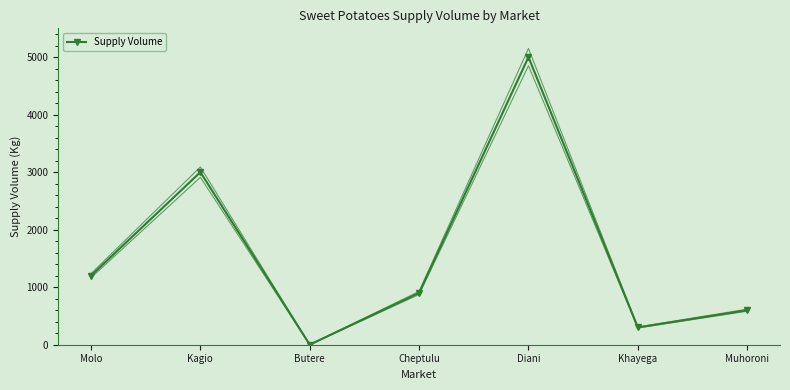

Reading left to right, extract all data points from this chart.

1200	3000	1	900	5000	300	600